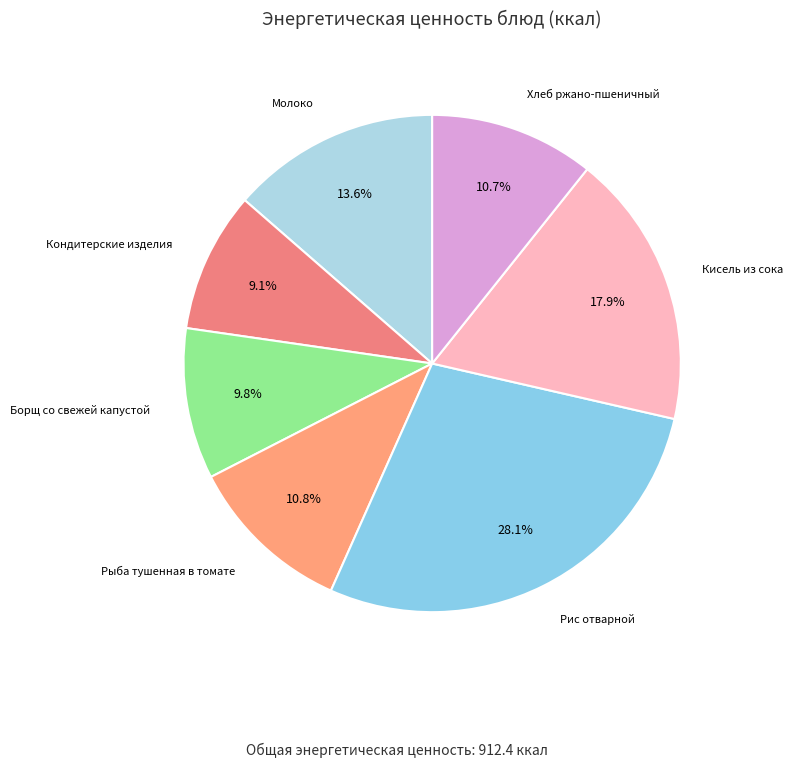

How many slices are in this pie chart?

7